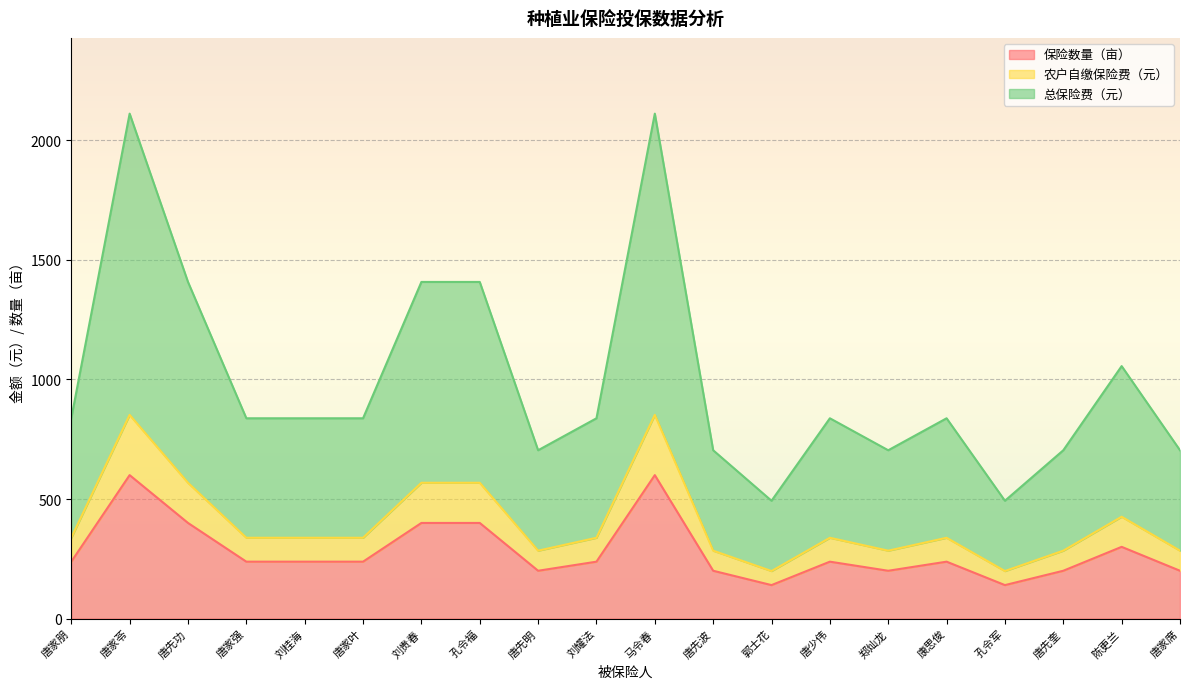

The value of 保险数量（亩） at 刘耀法 is 351.8. True or false?

False